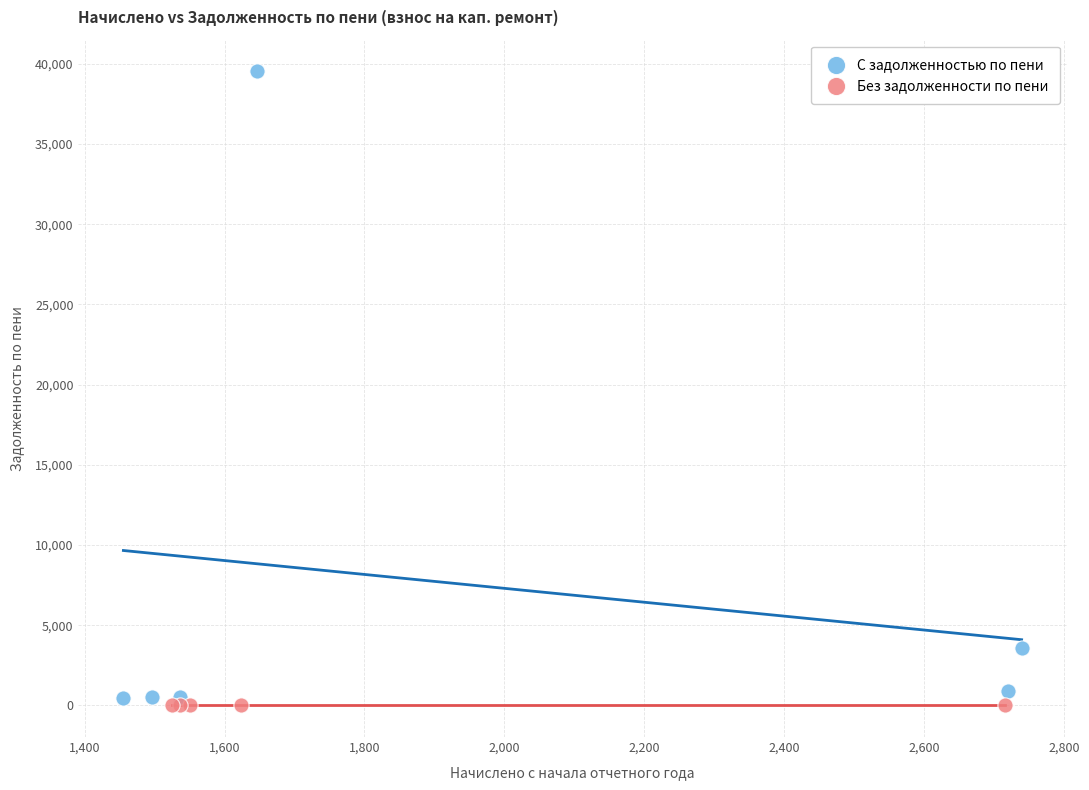

Which series reaches the maximum Y coordinate?

С задолженностью по пени